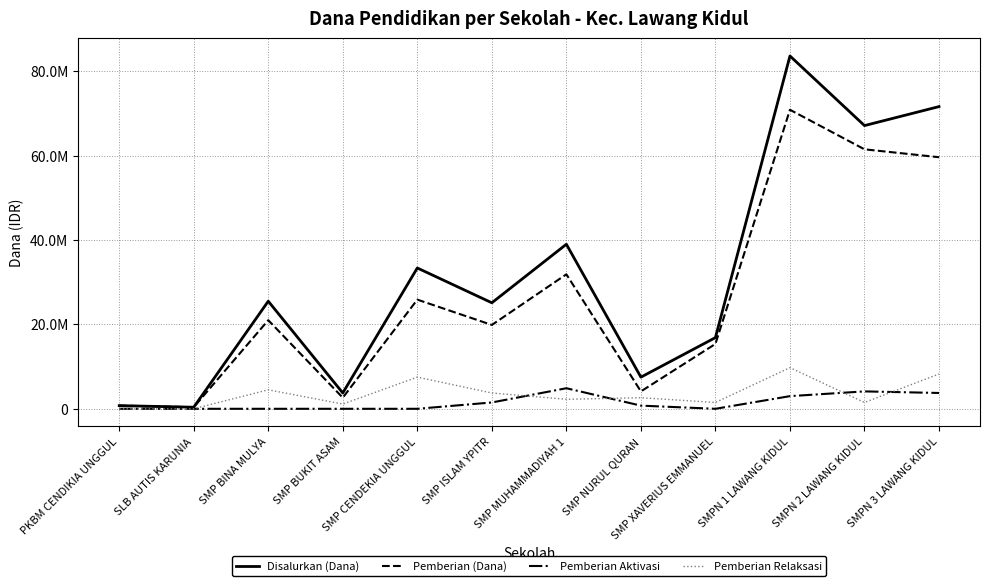

What position from the right is PKBM CENDIKIA UNGGUL?

12